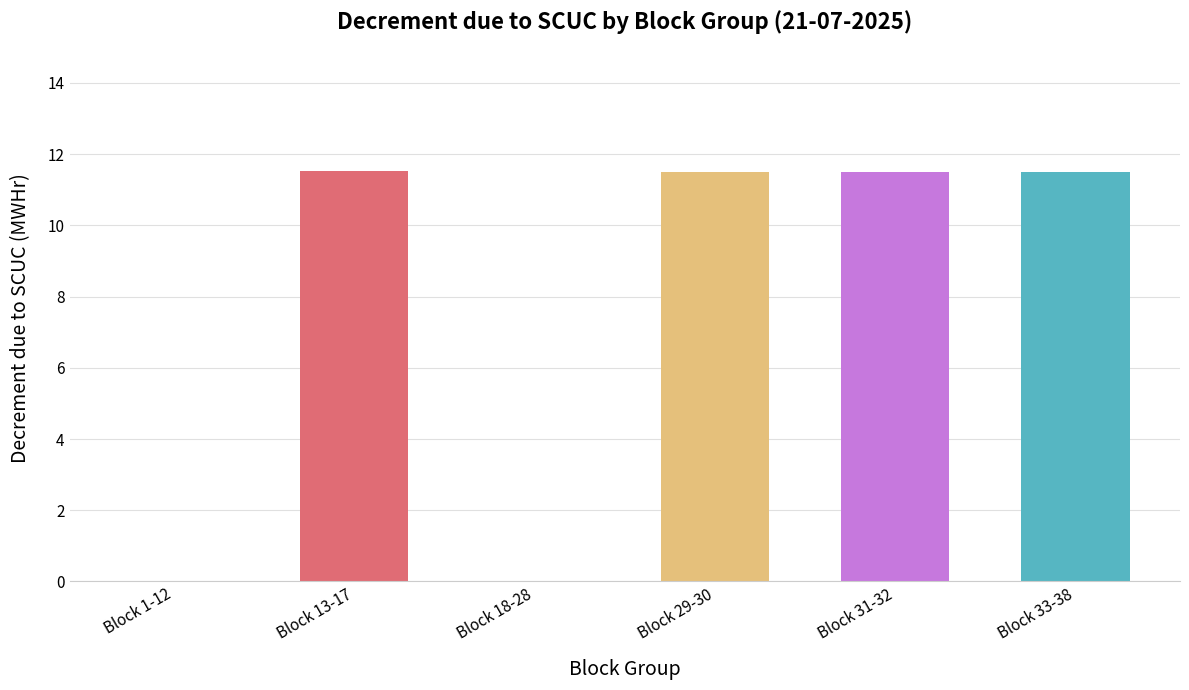

The chart shows a value of 0.0 at Block 1-12. True or false?

True